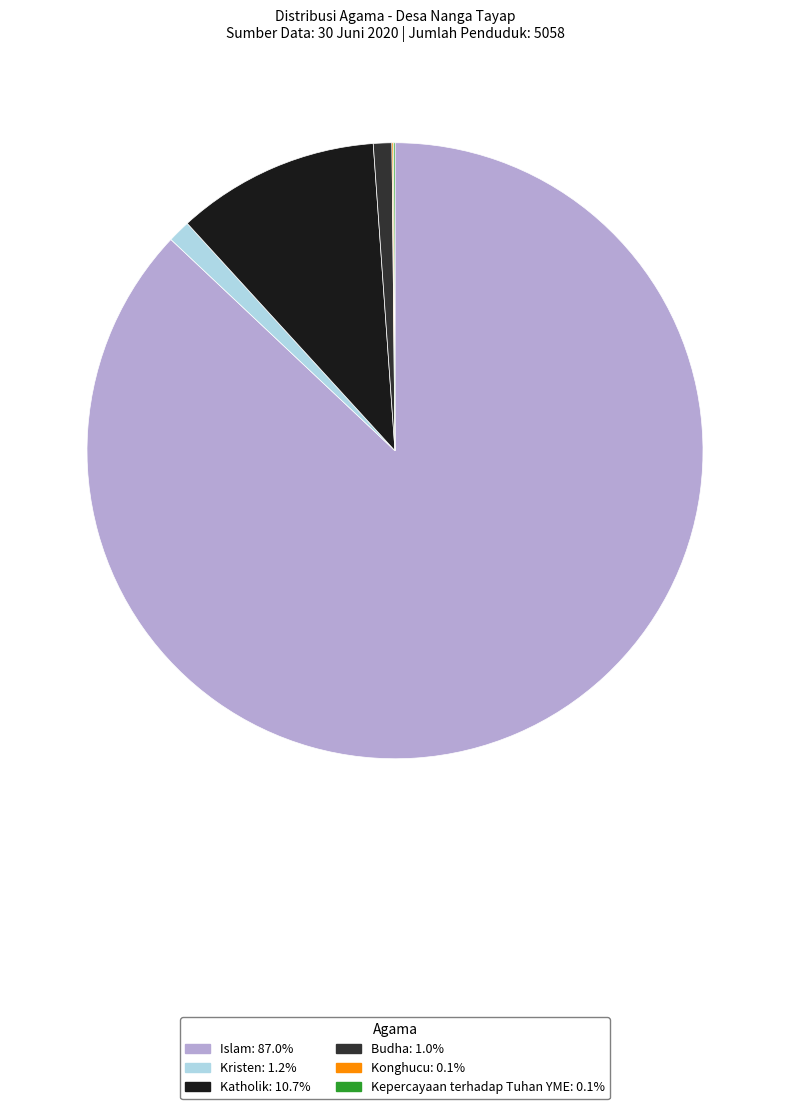

Is there any slice that represents more than half of the pie?

Yes